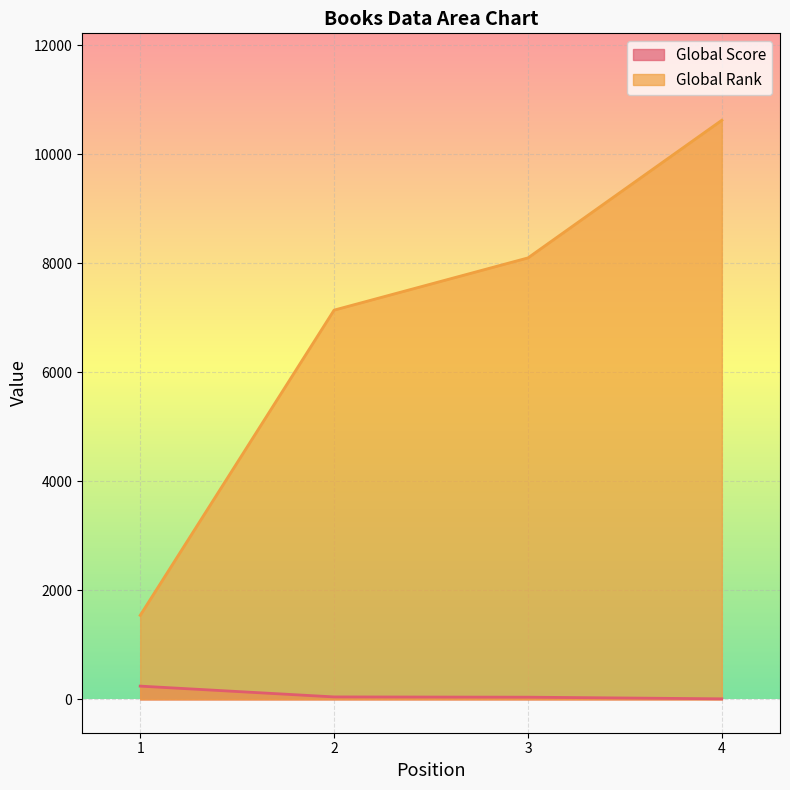

Where is Global Score nearest to the value 127?

2